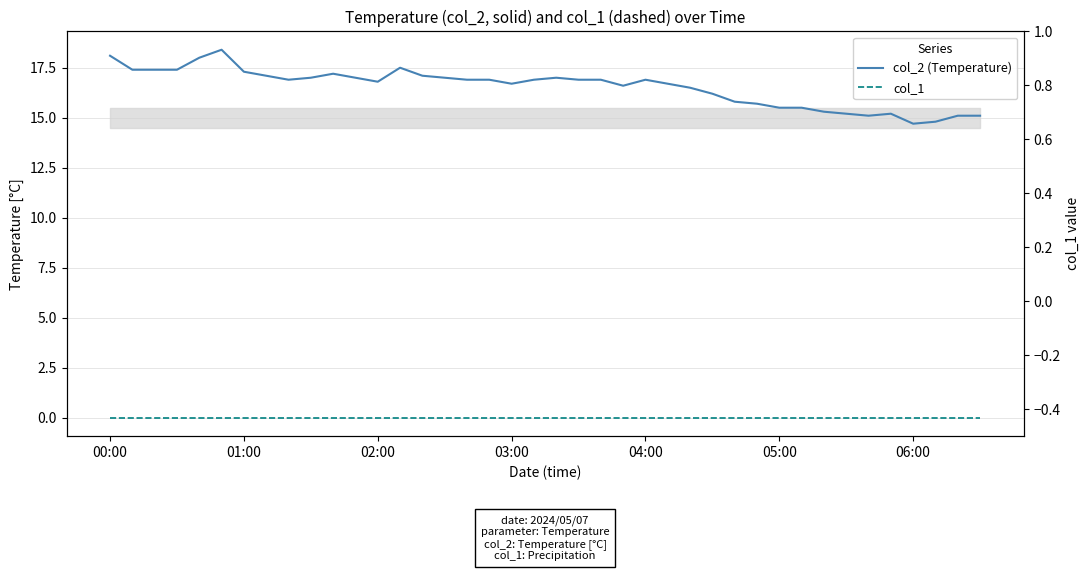

What is the maximum value for col_2 (Temperature)?

18.4